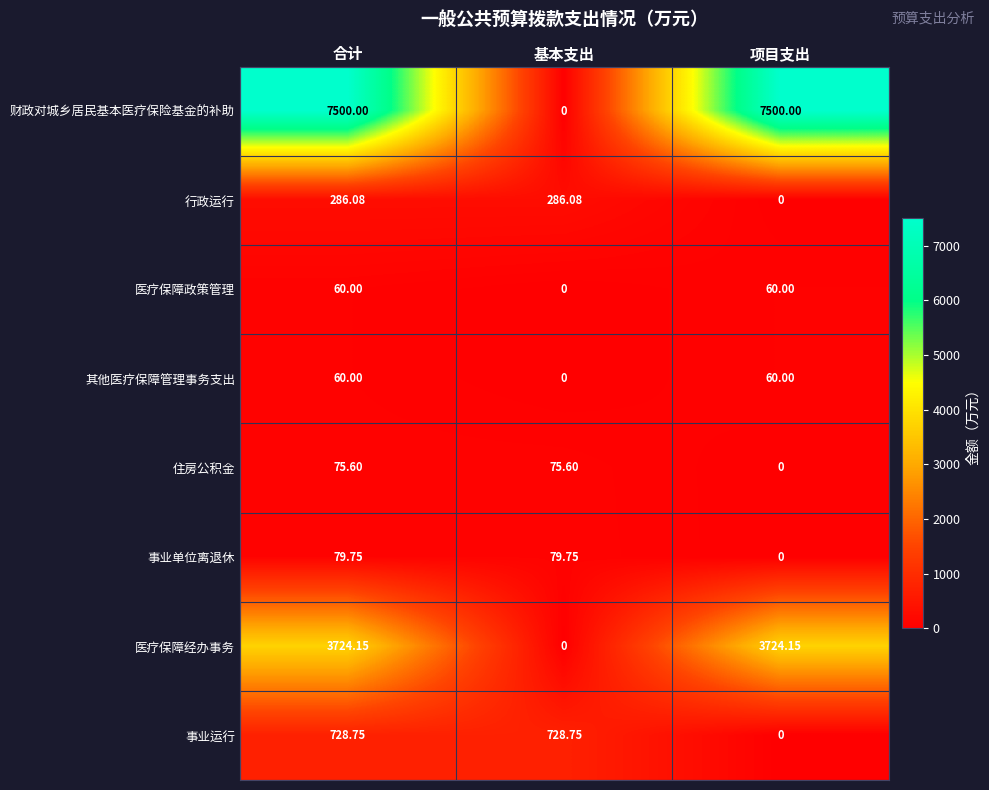

Which series changed the most between 合计 and 基本支出?

财政对城乡居民基本医疗保险基金的补助